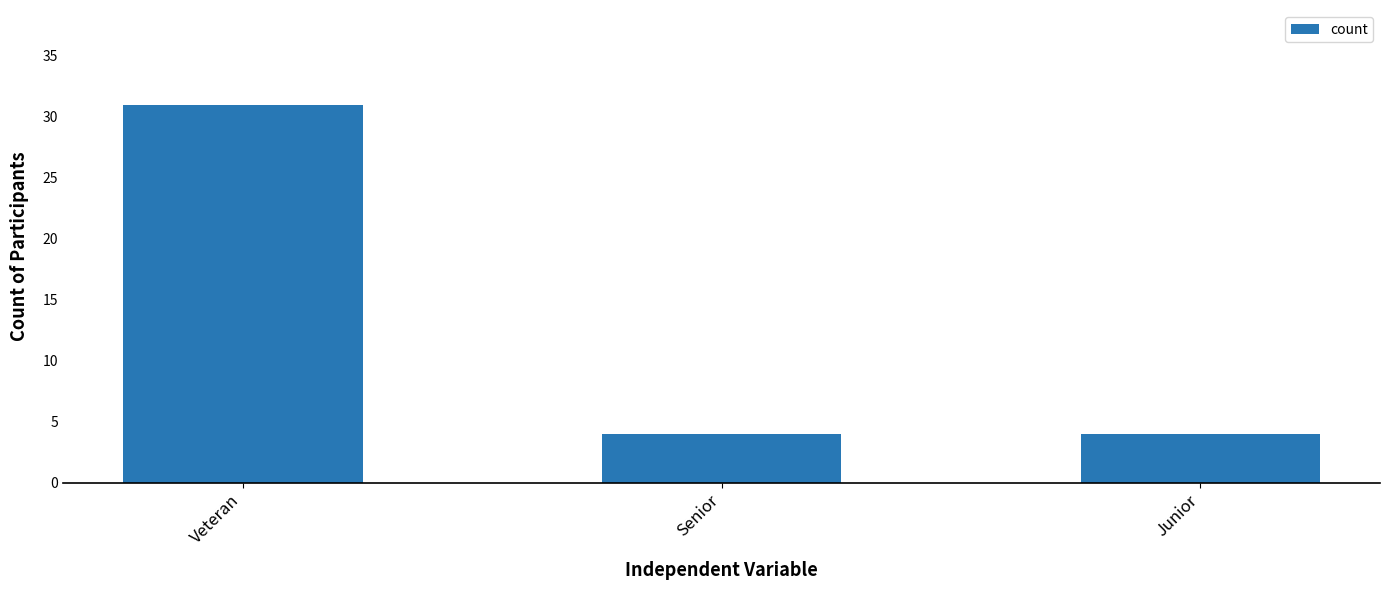

What is the average value?

13